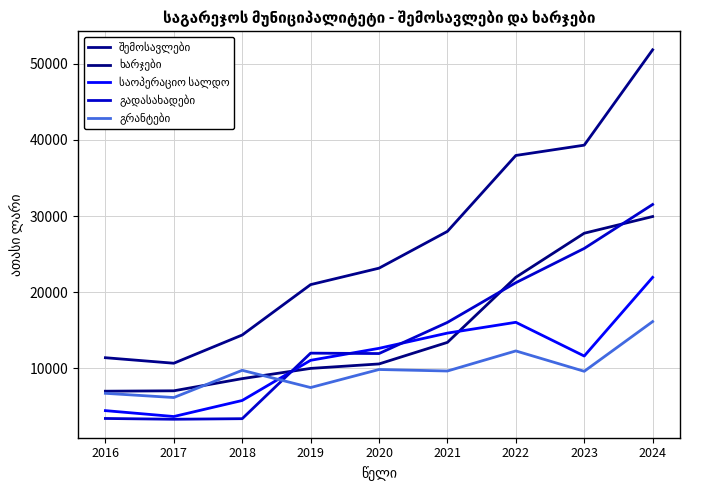

At which category does the chart reach its peak across all series?

2024